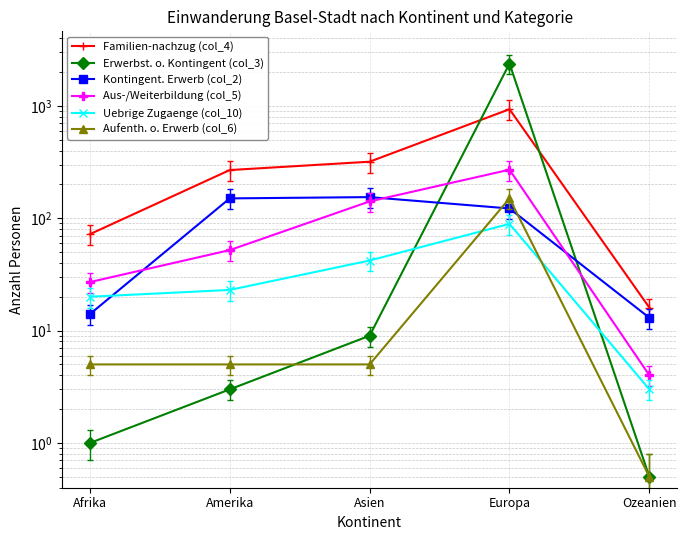

Count the number of categories in the chart.

5